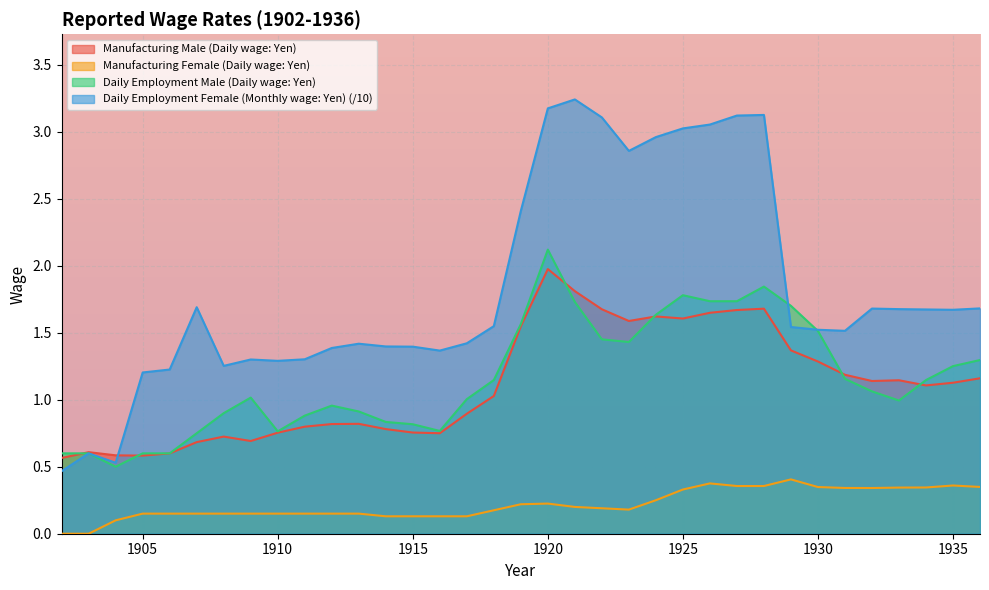

Which category has the lowest value in the Manufacturing Male (Daily wage: Yen) series?

1902